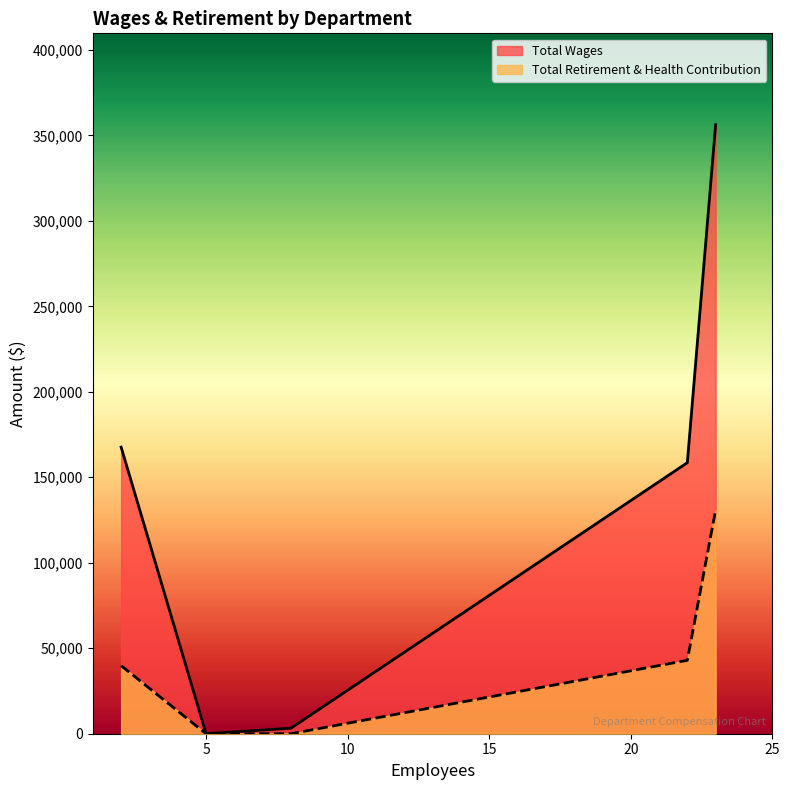

List the series in order of their overall mean, lowest first.

Total Retirement & Health Contribution, Total Wages